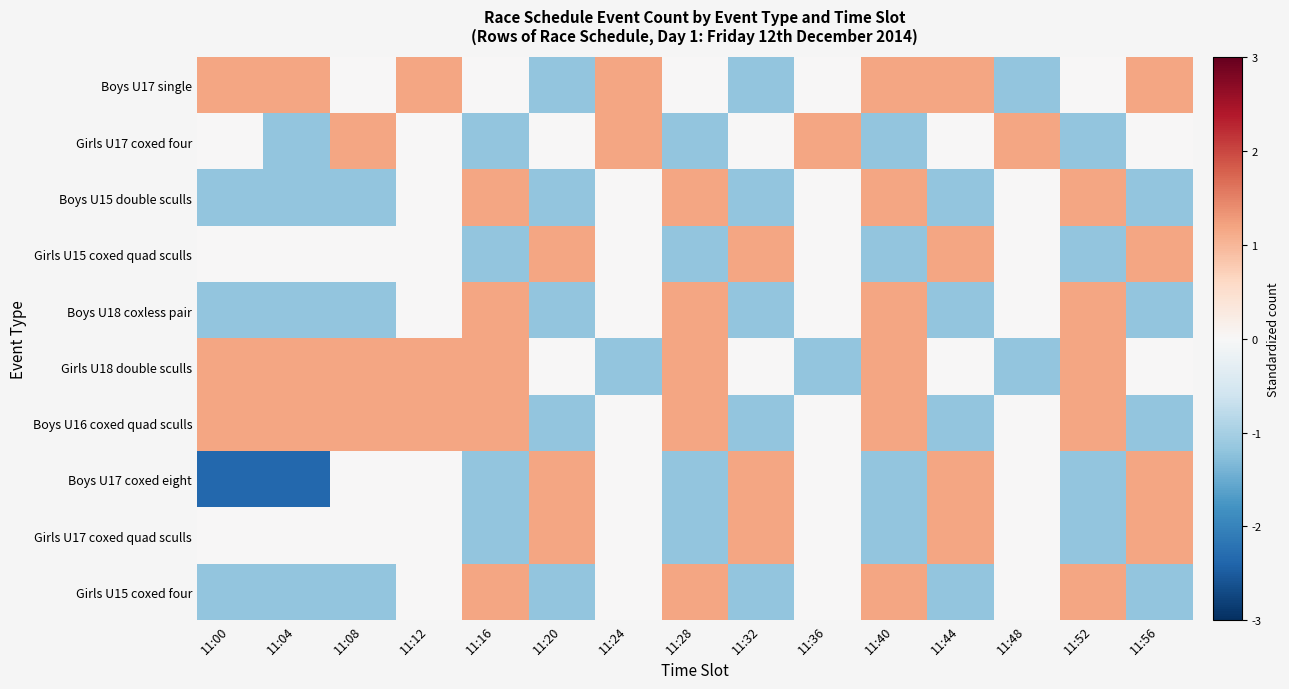

What is the difference between the highest and lowest values at 11:52?

2.4